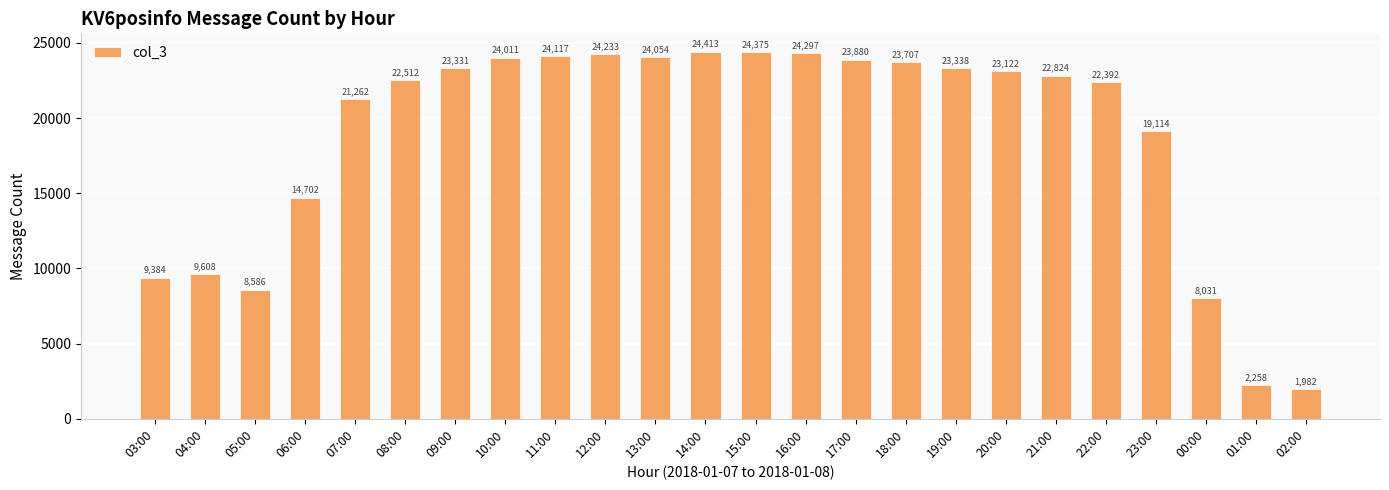

What is the maximum value shown in the chart?

24413